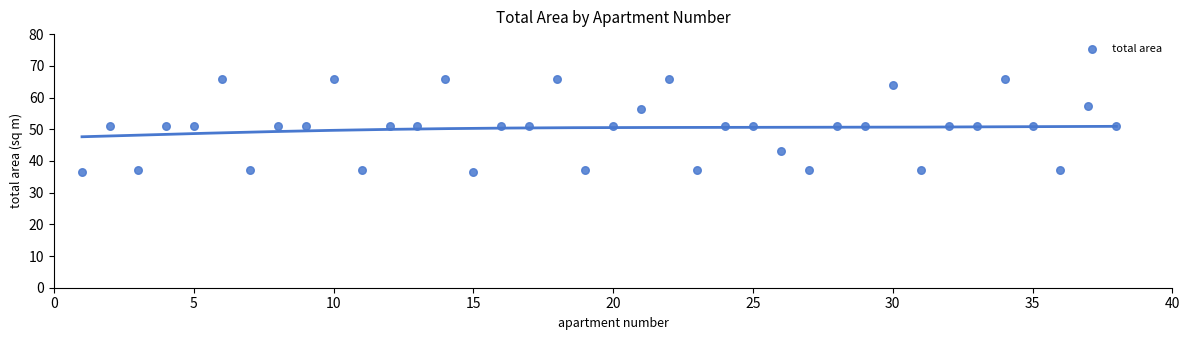

What is the range of Y values (max minus min)?

29.3